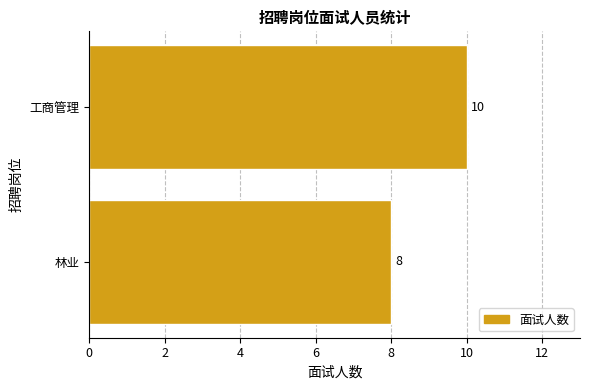

What is the sum of all values?

18